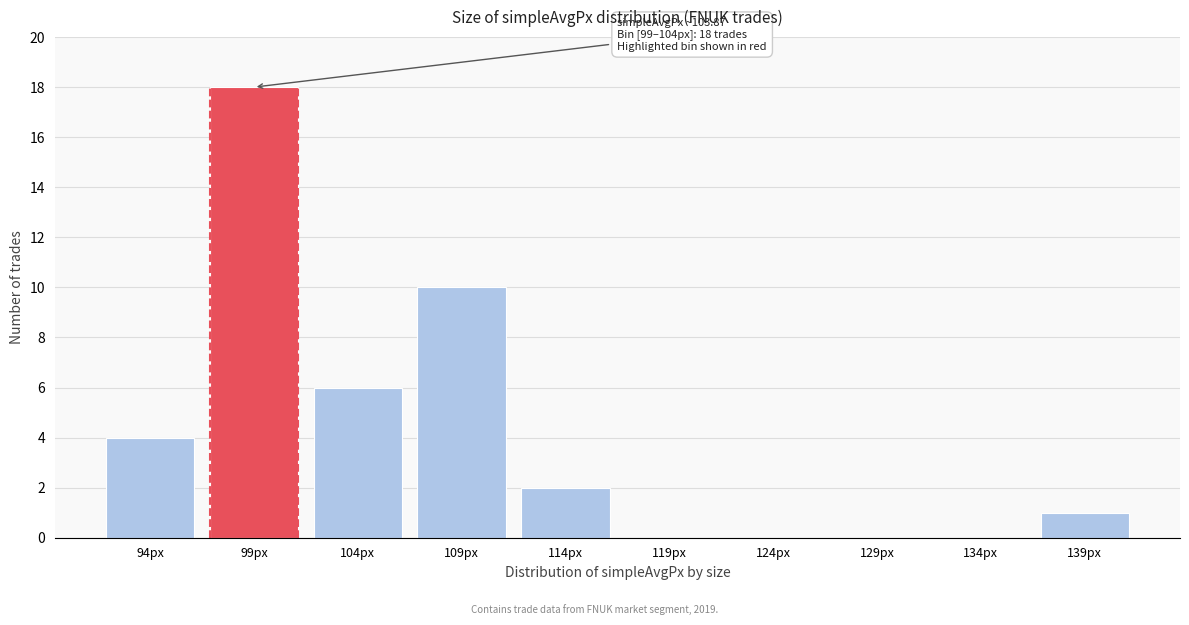

Reading left to right, extract all data points from this chart.

94px=4	99px=18	104px=6	109px=10	114px=2	119px=0	124px=0	129px=0	134px=0	139px=1